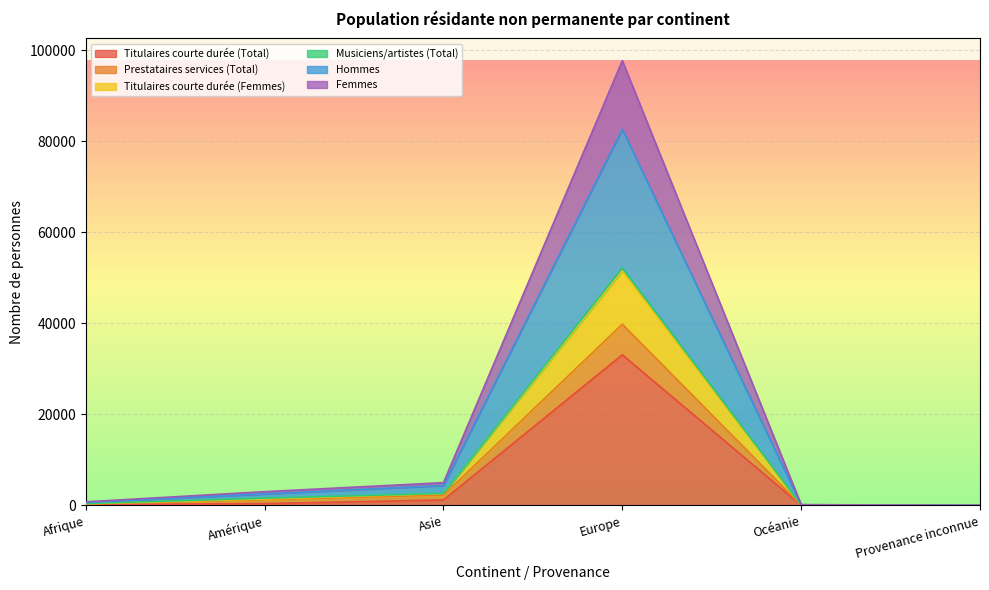

Which category has the lowest value across all series?

Provenance inconnue